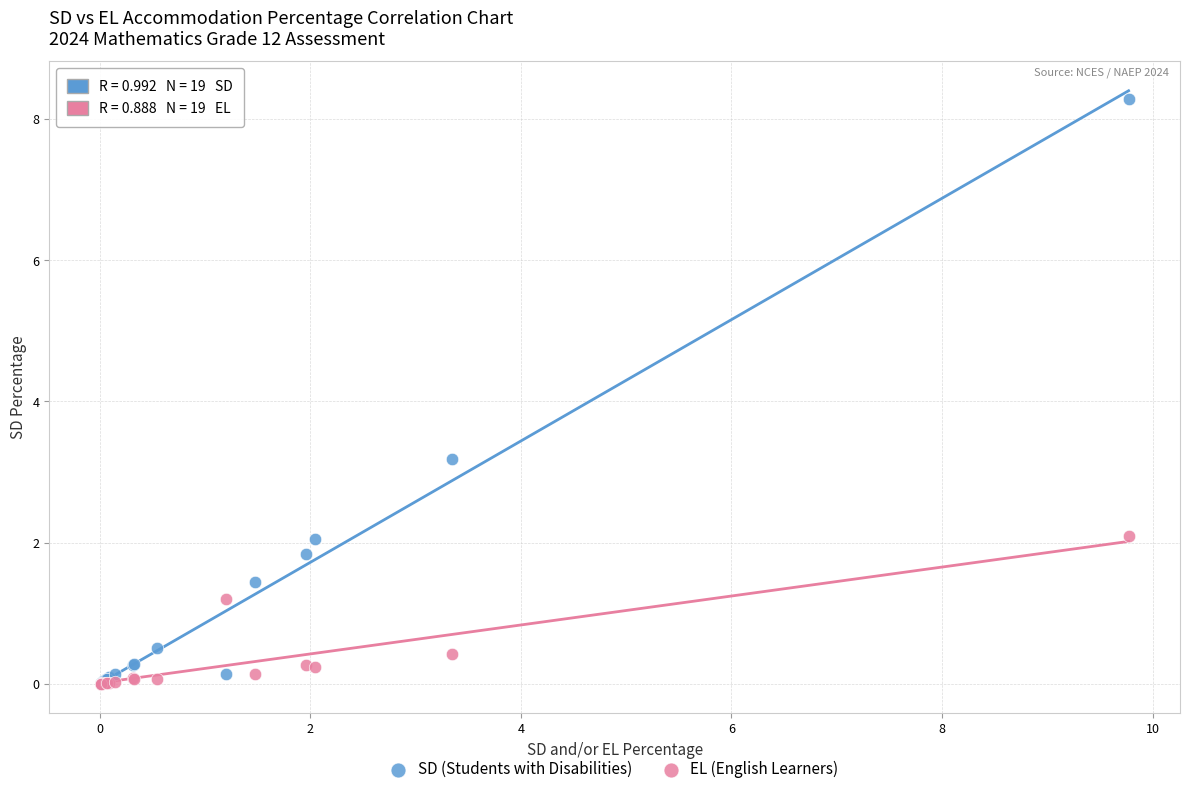

In the EL (English Learners) series, what Y value is closest to 1?

1.2